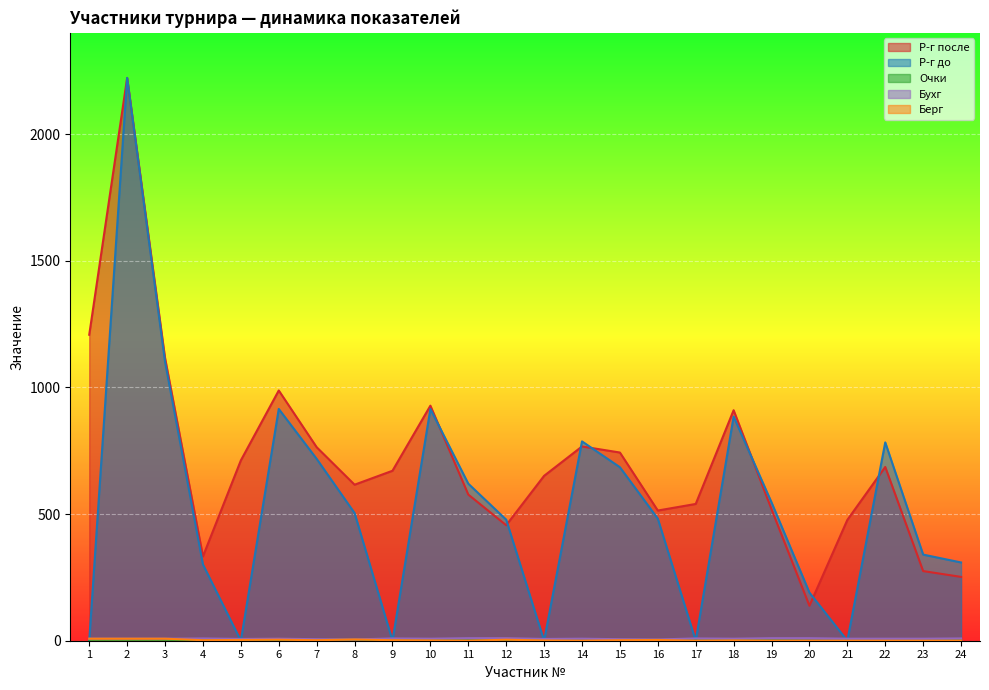

What is the maximum value shown in the chart?

2222